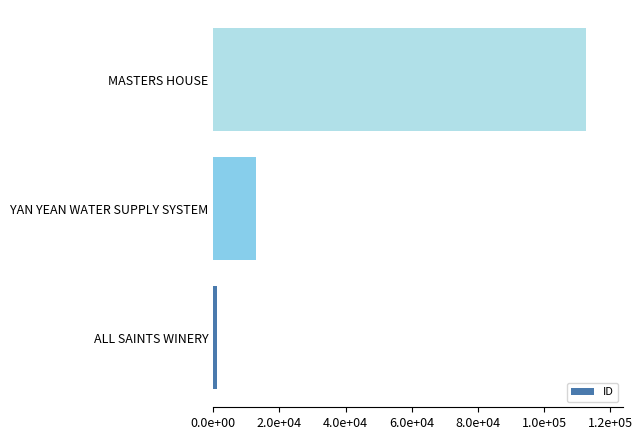

Does the chart contain any negative values?

No